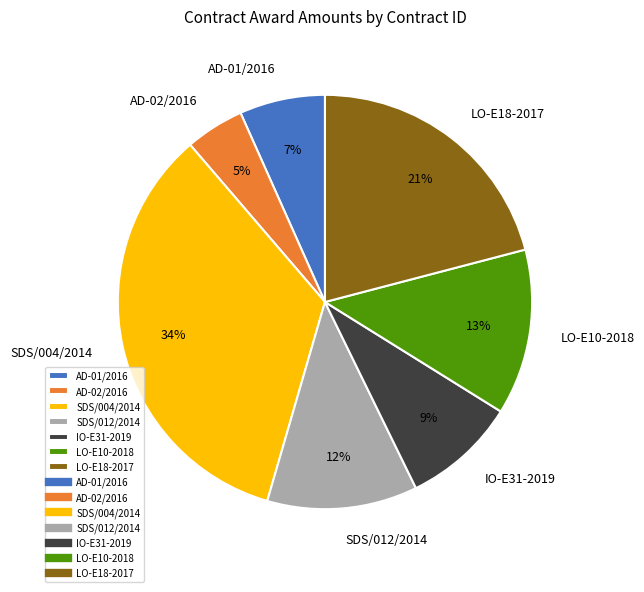

Approximately how many times larger is the value at SDS/004/2014 compared to IO-E31-2019?

3.8